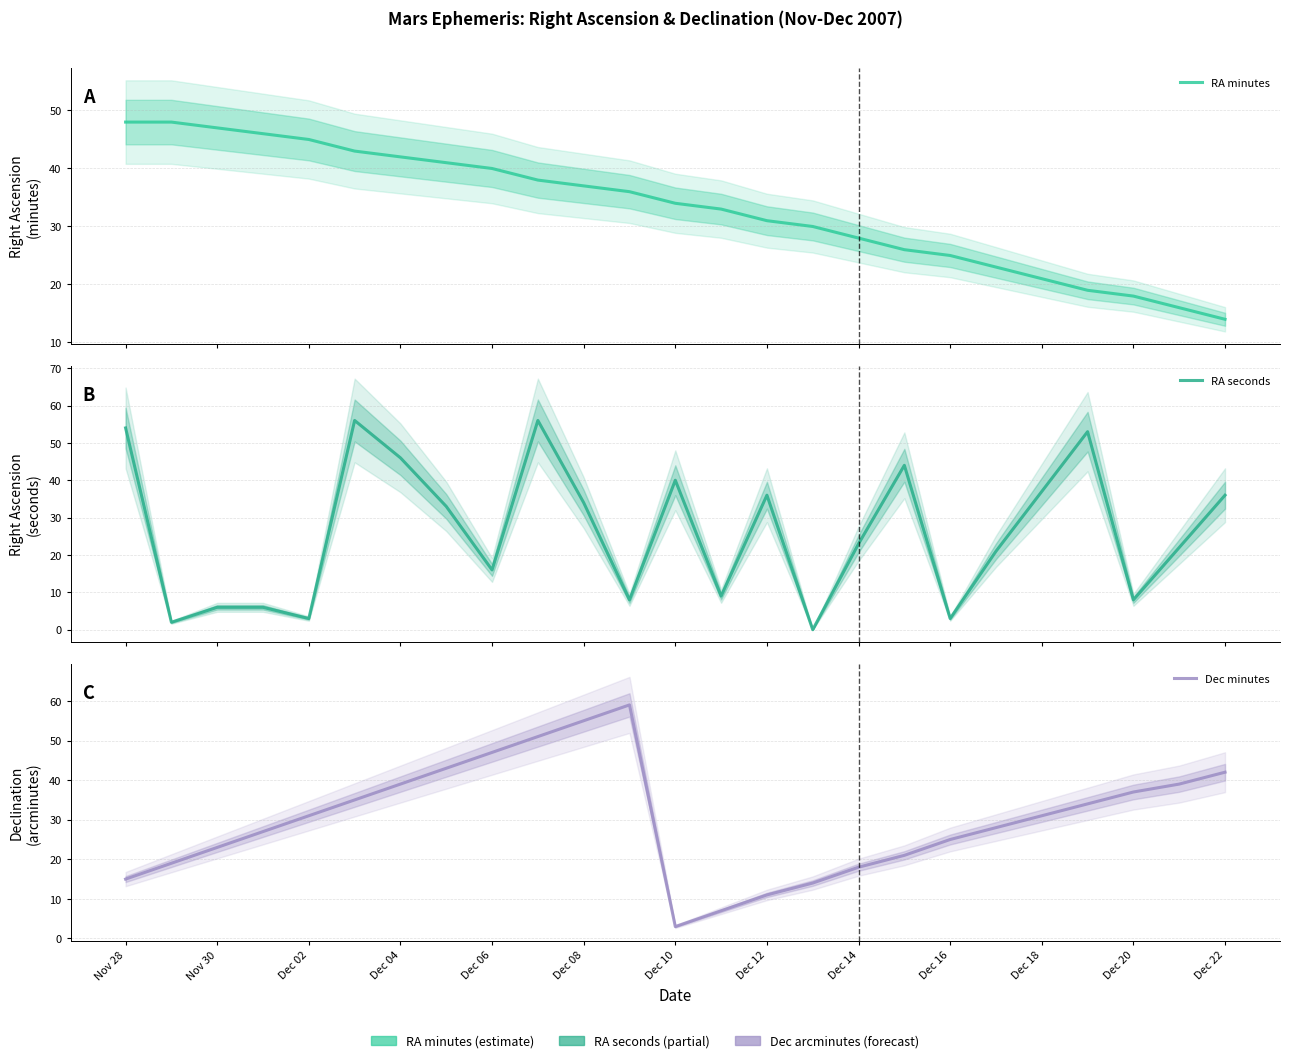

In Dec minutes, how many points are lower than both neighbors (excluding endpoints)?

1